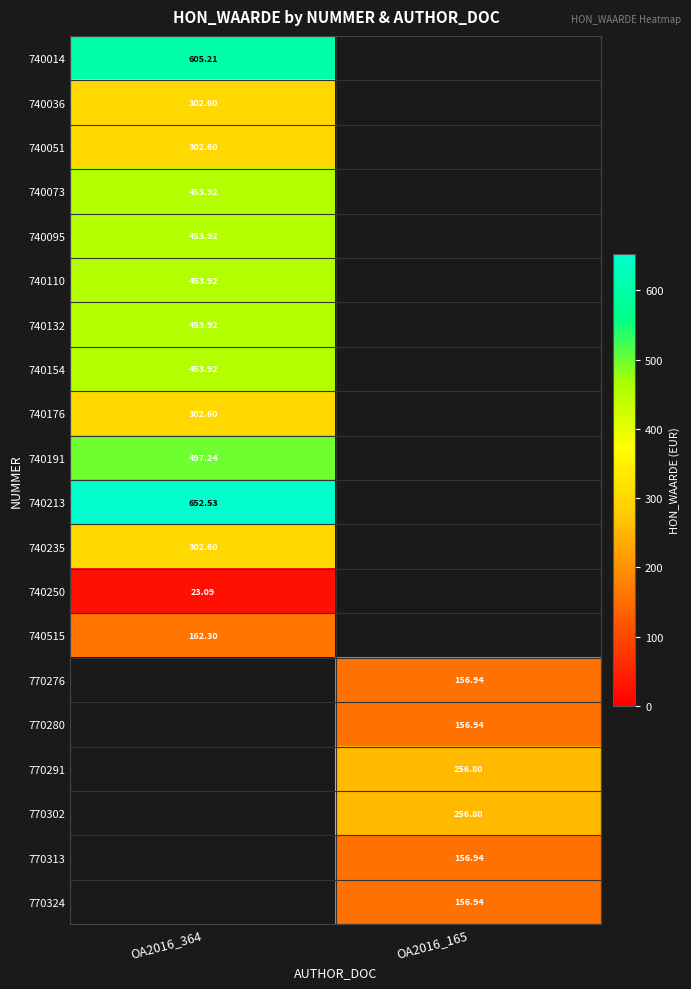

The 740154 series shows 453.9 at OA2016_364. True or false?

True